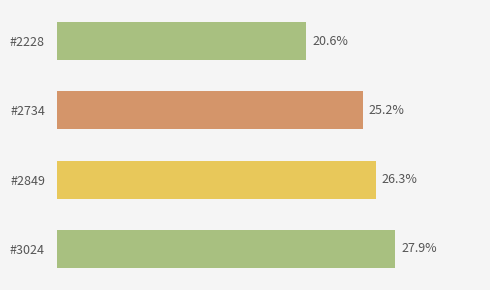

Does the chart contain any negative values?

No